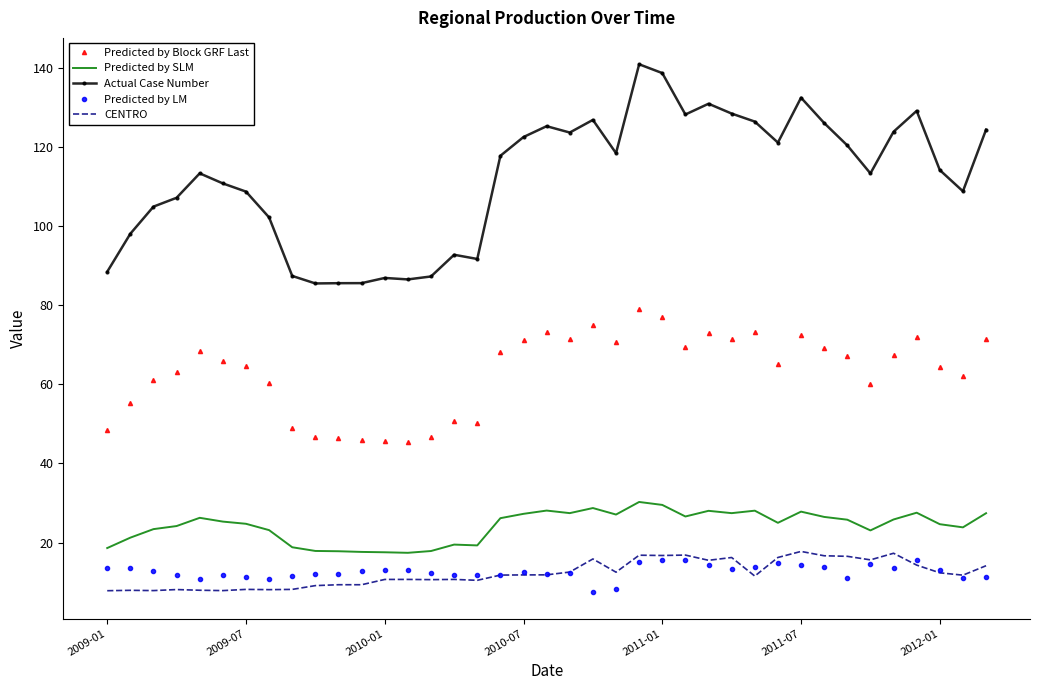

Which series has the largest total across all categories?

Actual Case Number